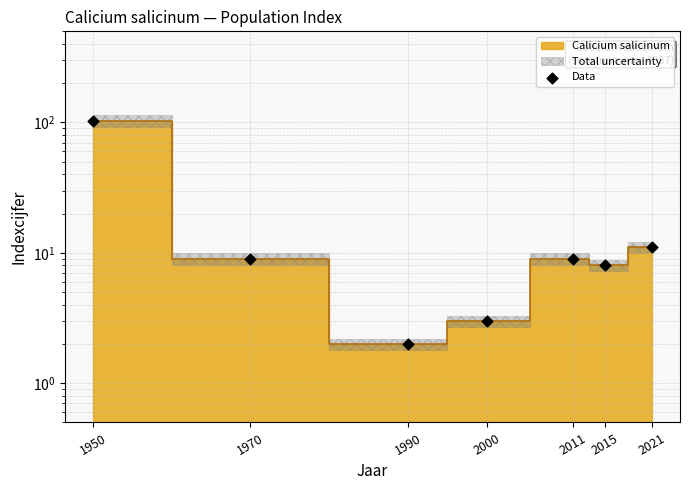

What is the change in value from 1950 to 2011?

-94